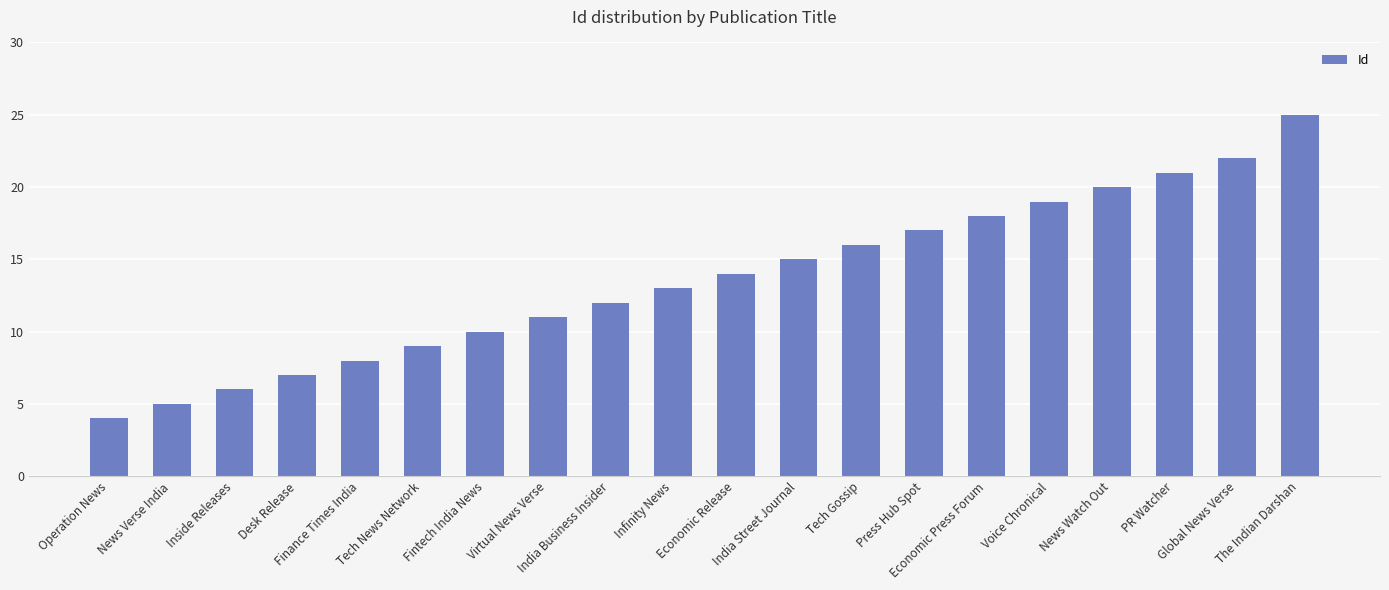

Is it true that the value at India Business Insider is 8?

False